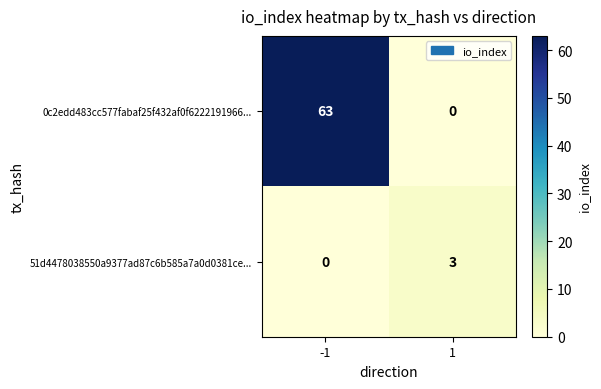

What is the sum of the 0c2edd483cc577fabaf25f432af0f6222191966... values at 1 and -1?

63